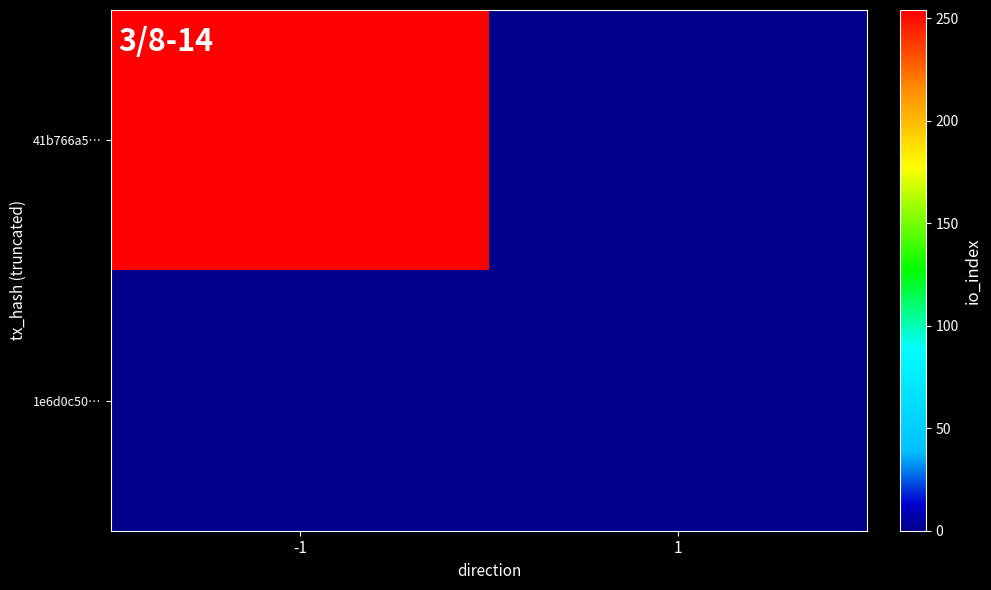

Between 1 and -1, which is larger?

-1